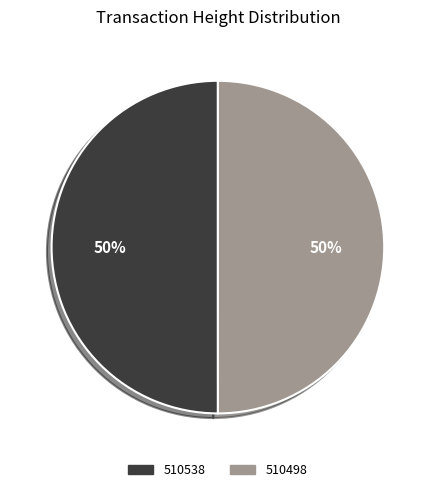

To the nearest percent, what is the average slice percentage?

50%